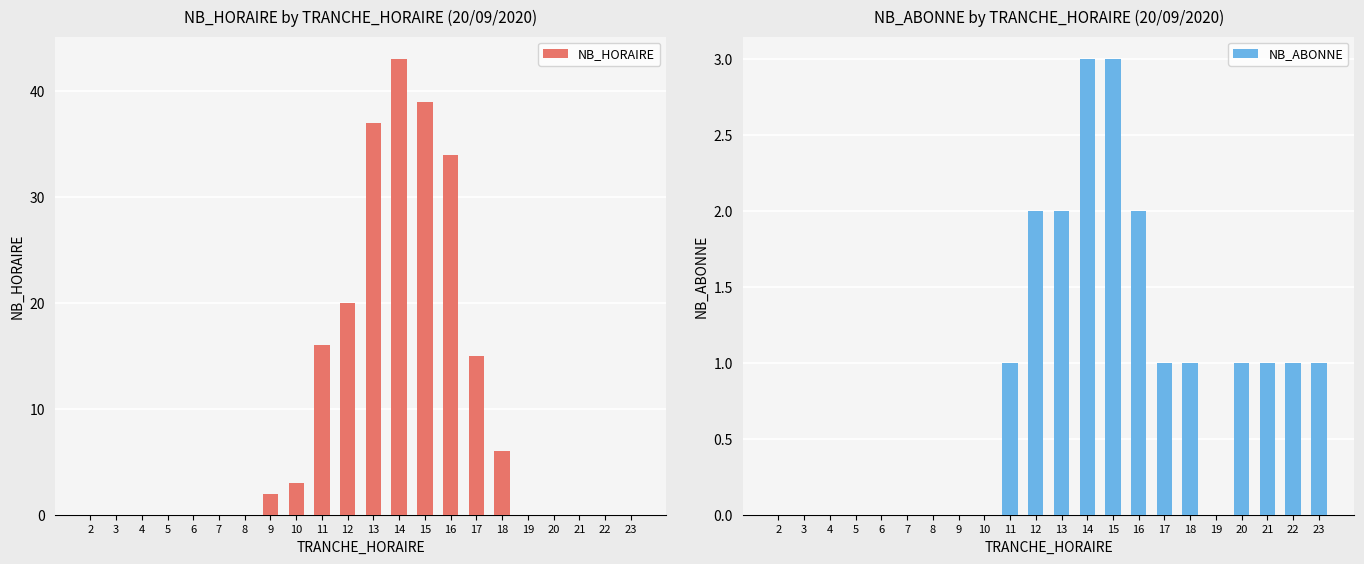

Between 13 and 19, which is larger?

13